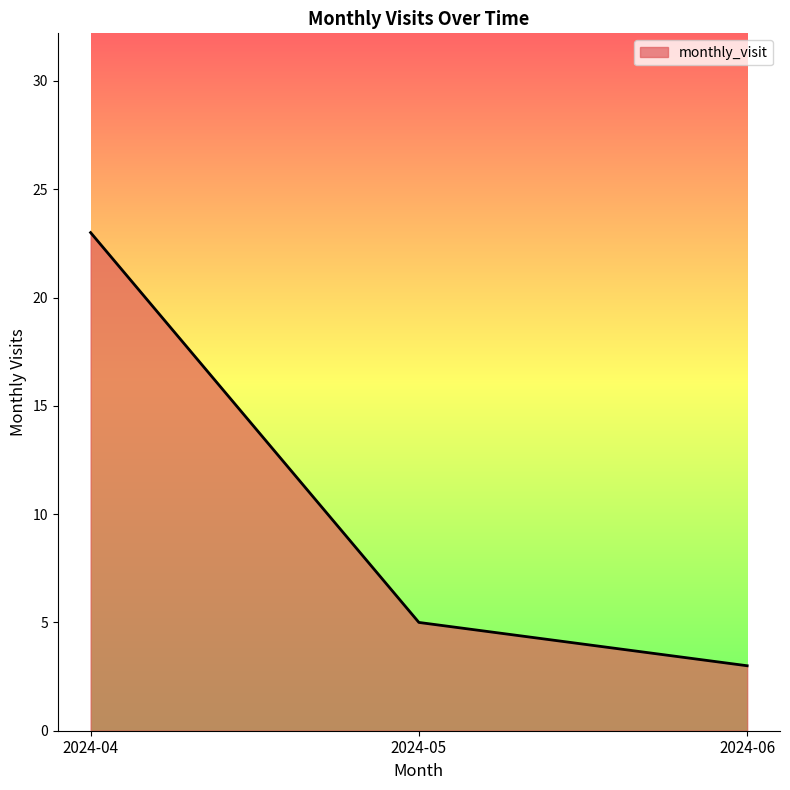

Is it true that the value at 2024-04 is 23?

True